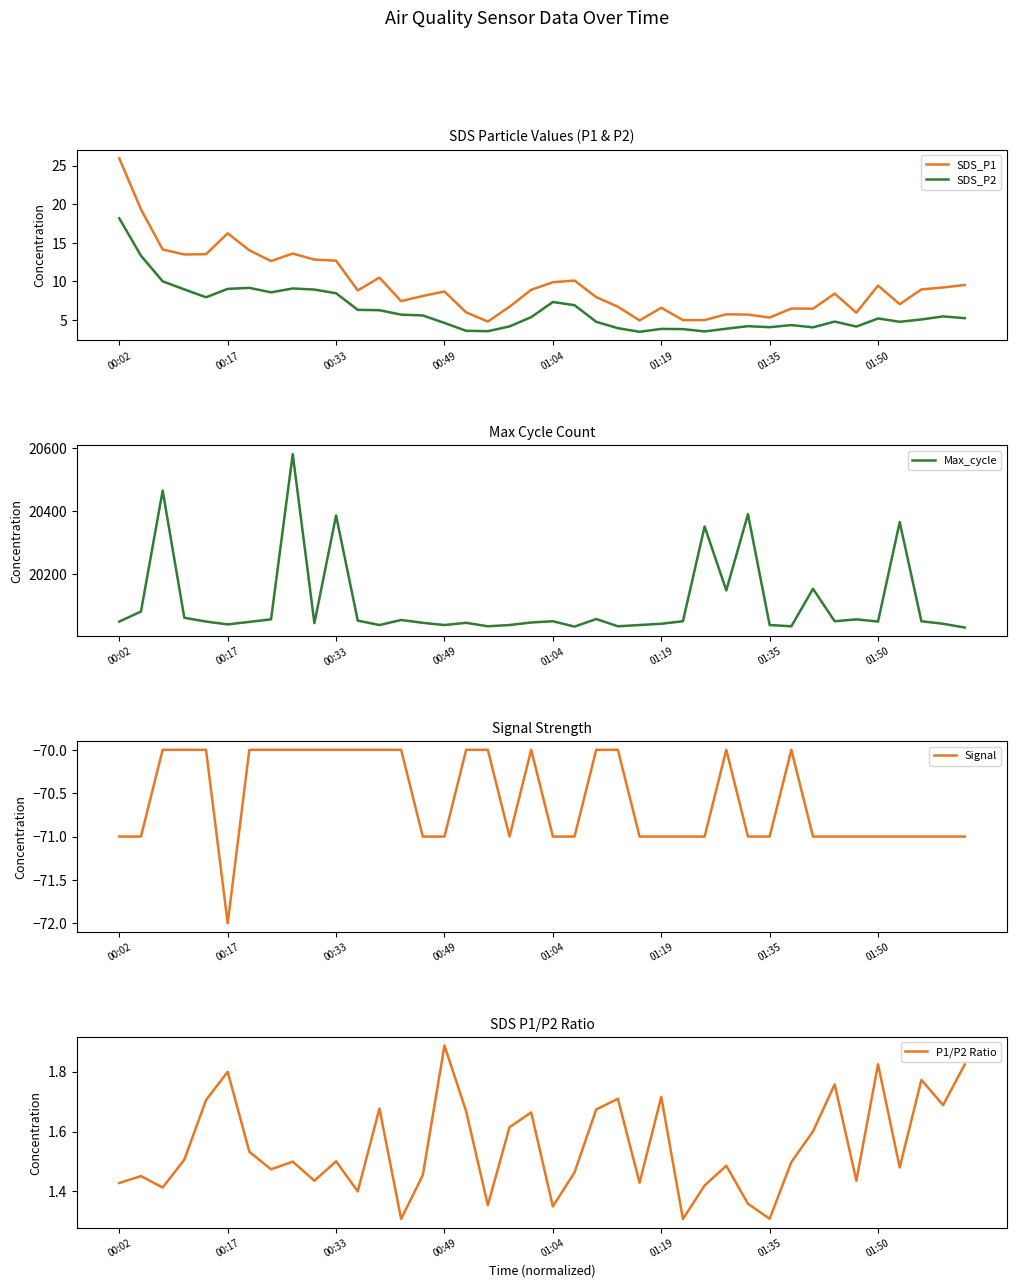

Which series changed the most between 8 and 12?

Max_cycle